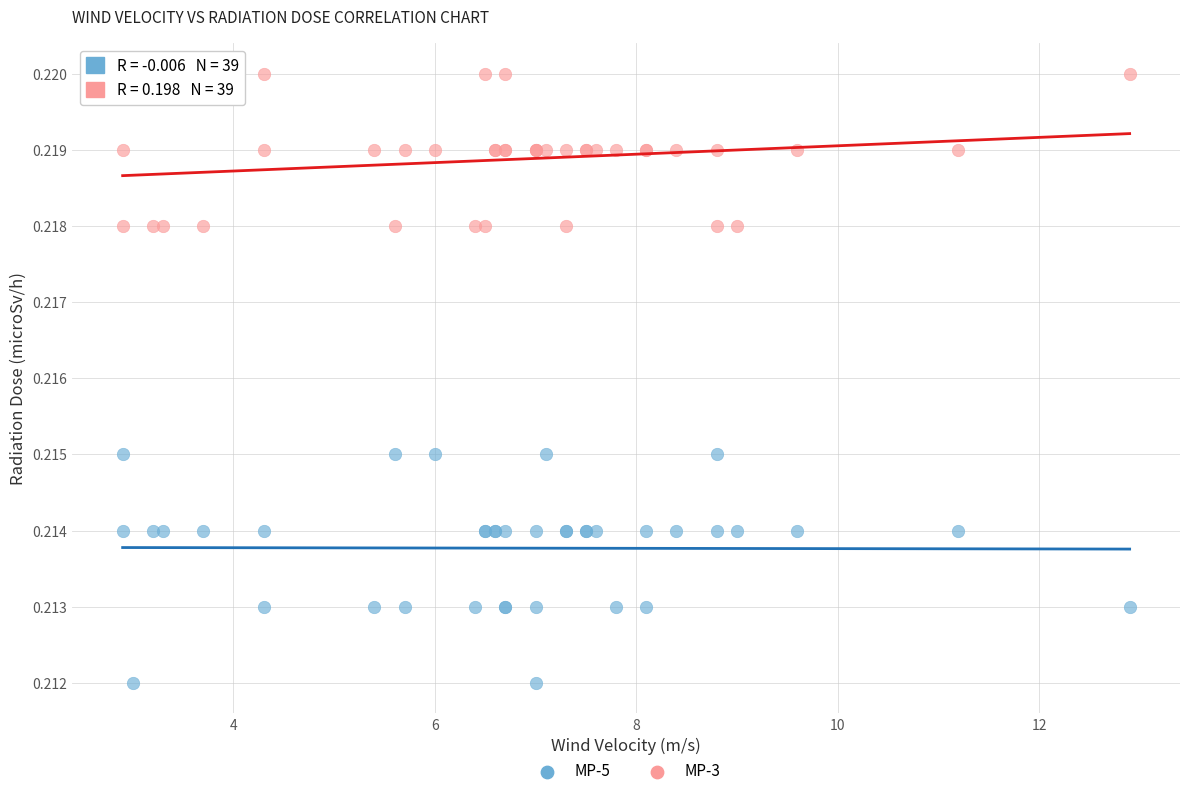

What is the X range (max minus min) for the scatter plot?

10.0